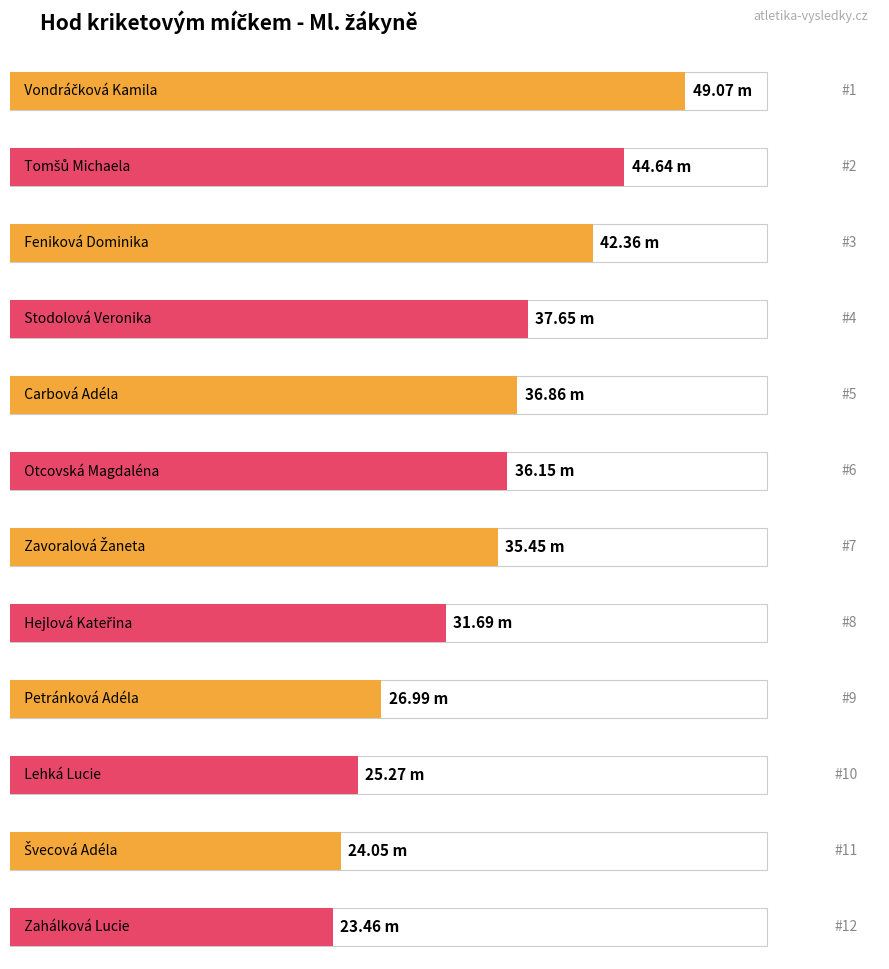

Is it true that the value at Zavoralová Žaneta is 35.5?

True